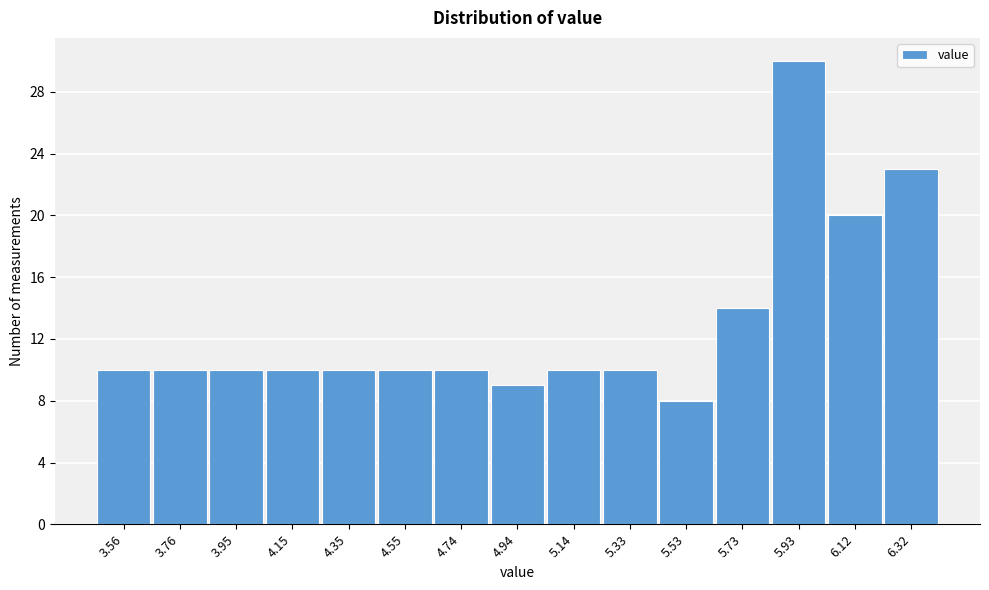

Reading left to right, list every bar in this chart as the range it spans on the x-axis followed by its height. Neither the bar edges nor the heights are printed on the chart, so give them approximately, as read against the axes.

3.46 to 3.66: 10
3.66 to 3.86: 10
3.86 to 4.06: 10
4.06 to 4.24: 10
4.24 to 4.44: 10
4.44 to 4.64: 10
4.64 to 4.84: 10
4.84 to 5.04: 9
5.04 to 5.24: 10
5.24 to 5.44: 10
5.44 to 5.64: 8
5.64 to 5.82: 14
5.82 to 6.02: 30
6.02 to 6.22: 20
6.22 to 6.42: 23